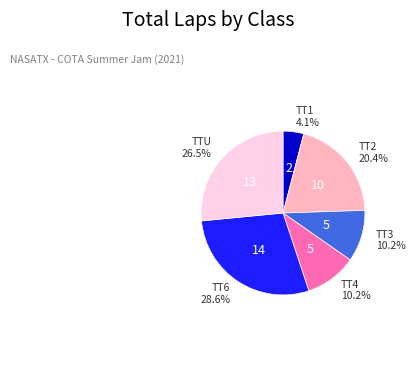

Is there a majority slice in this chart?

No